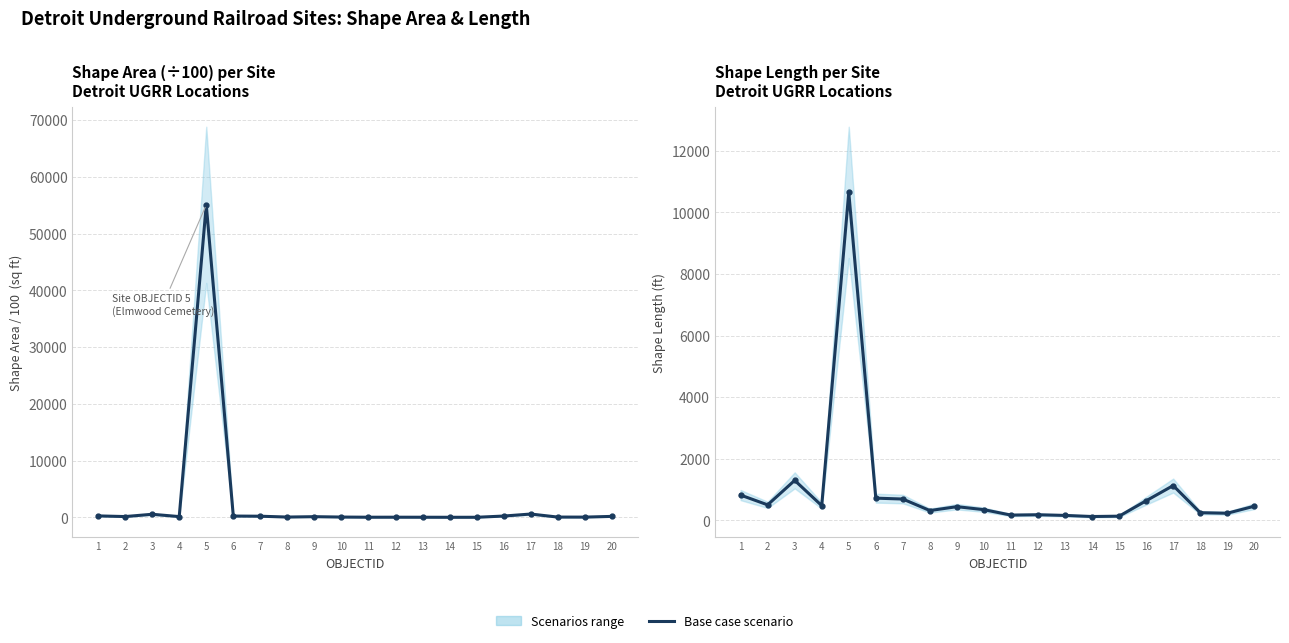

The value at 12 is 85.8. True or false?

False